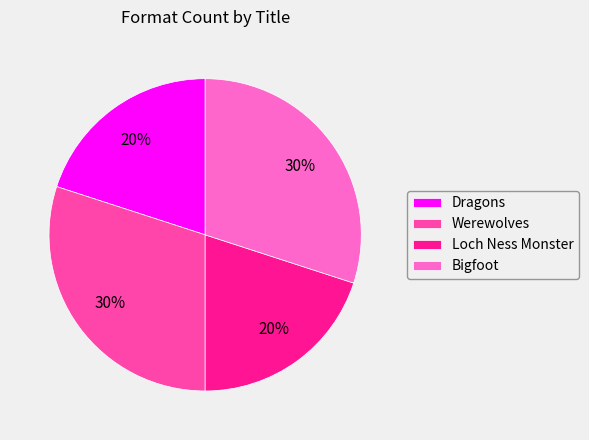

To the nearest percent, what is the difference between the Werewolves and Loch Ness Monster slice percentages?

10%